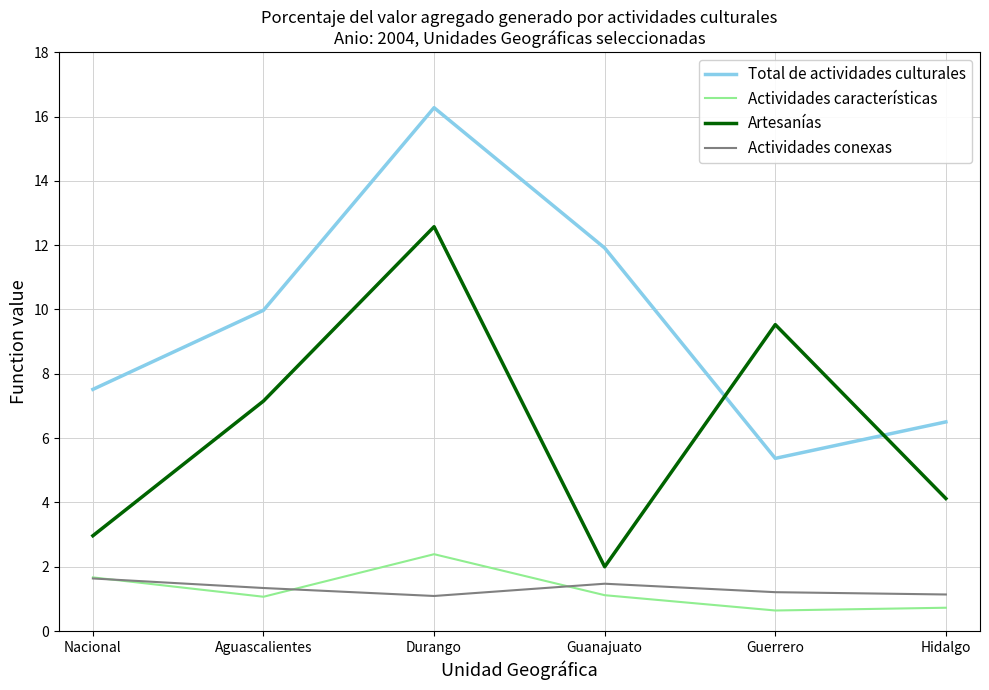

Read the Total de actividades culturales value at Aguascalientes.

10.0